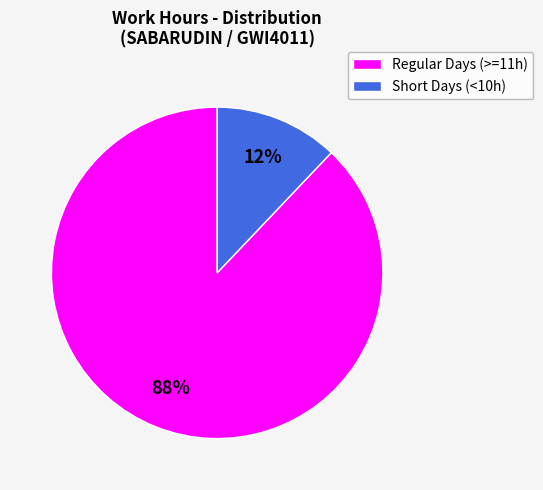

Does any single category account for the majority?

Yes